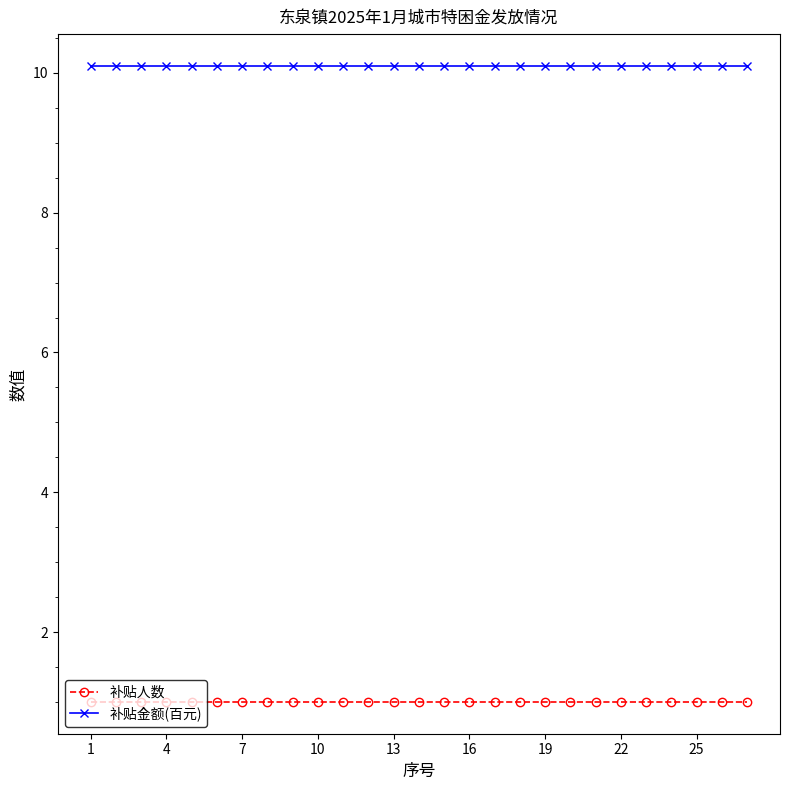

What is the greatest value displayed?

10.1